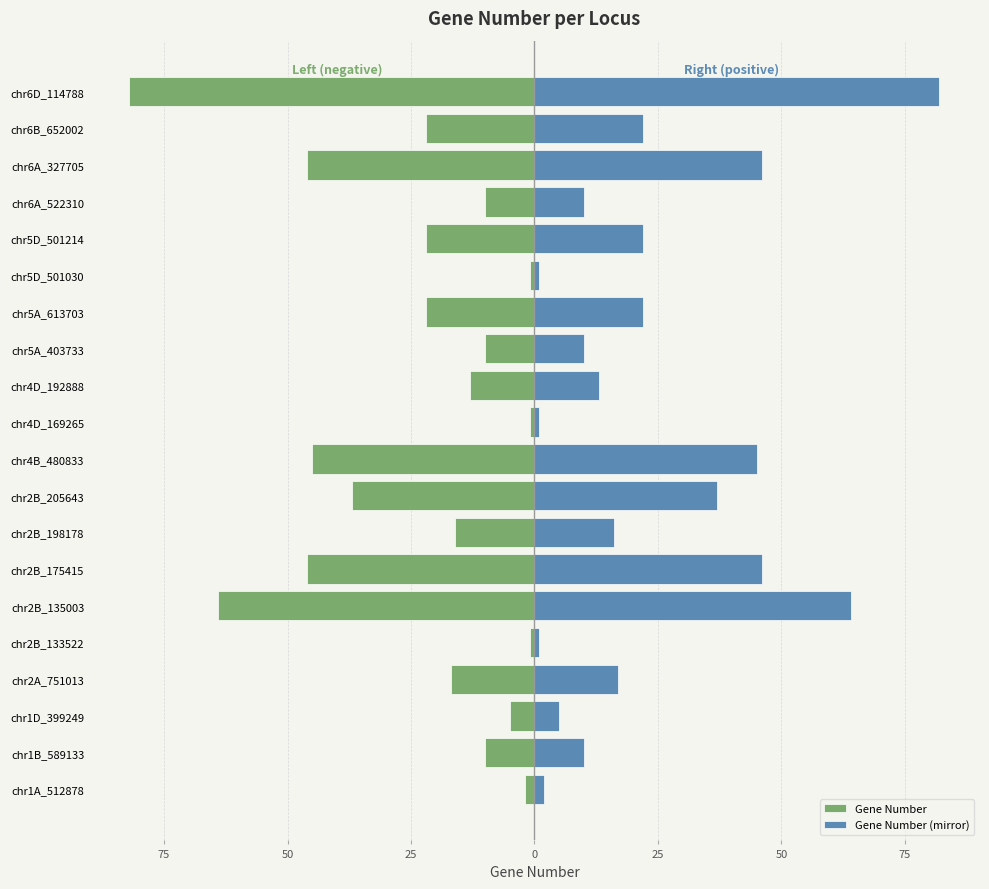

Are the bars horizontal?

Yes